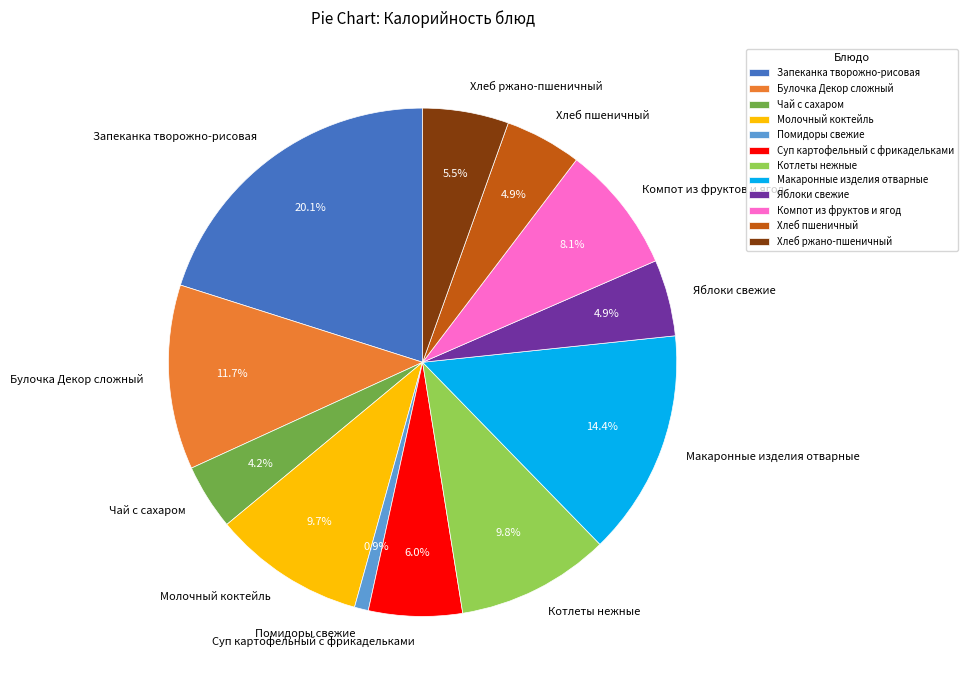

Between Хлеб пшеничный and Помидоры свежие, which is larger?

Хлеб пшеничный